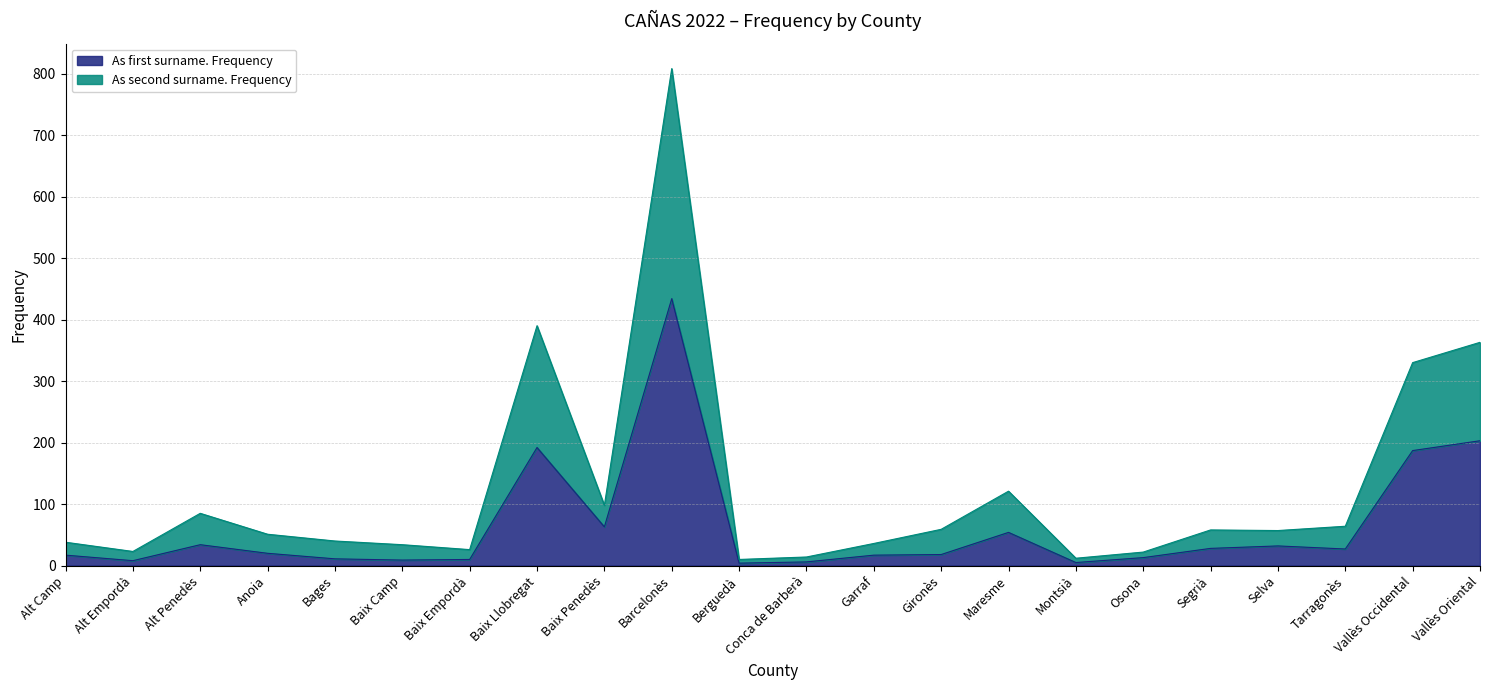

Where is As first surname. Frequency nearest to the value 219?

Vallès Oriental